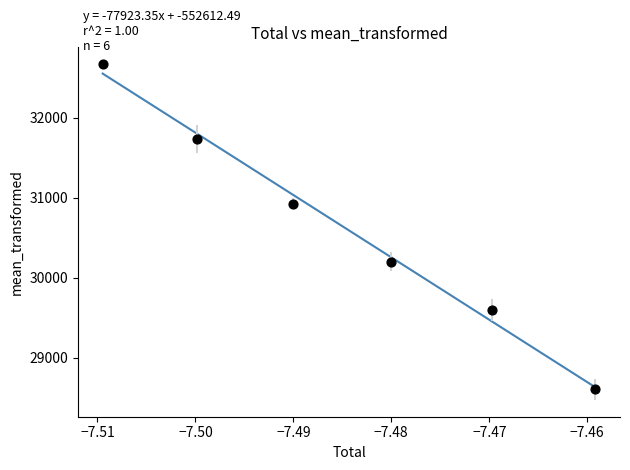

What is the average X value?

-7.5